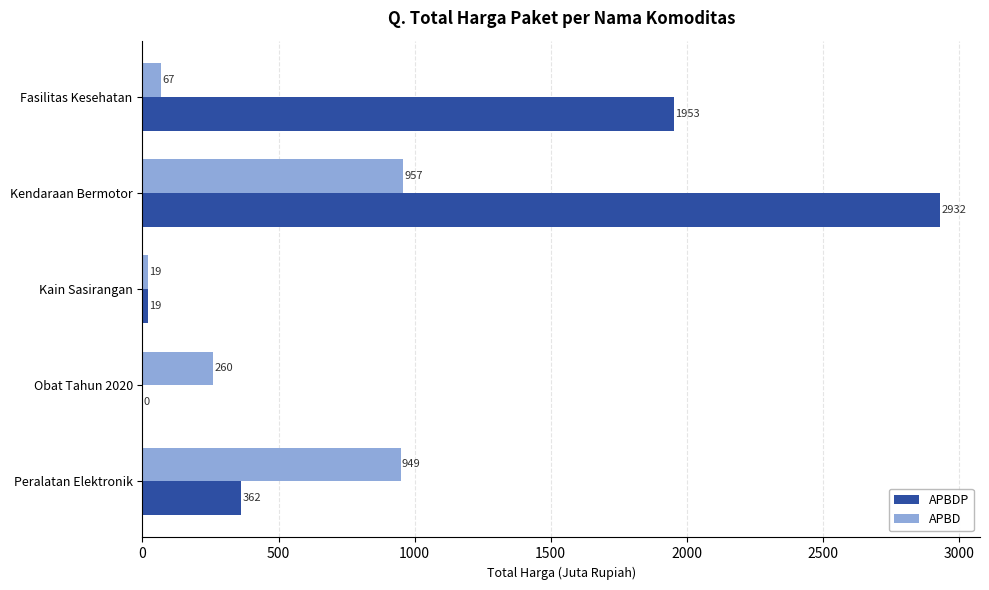

True or false: APBDP has a value of 128.9 at Peralatan Elektronik.

False